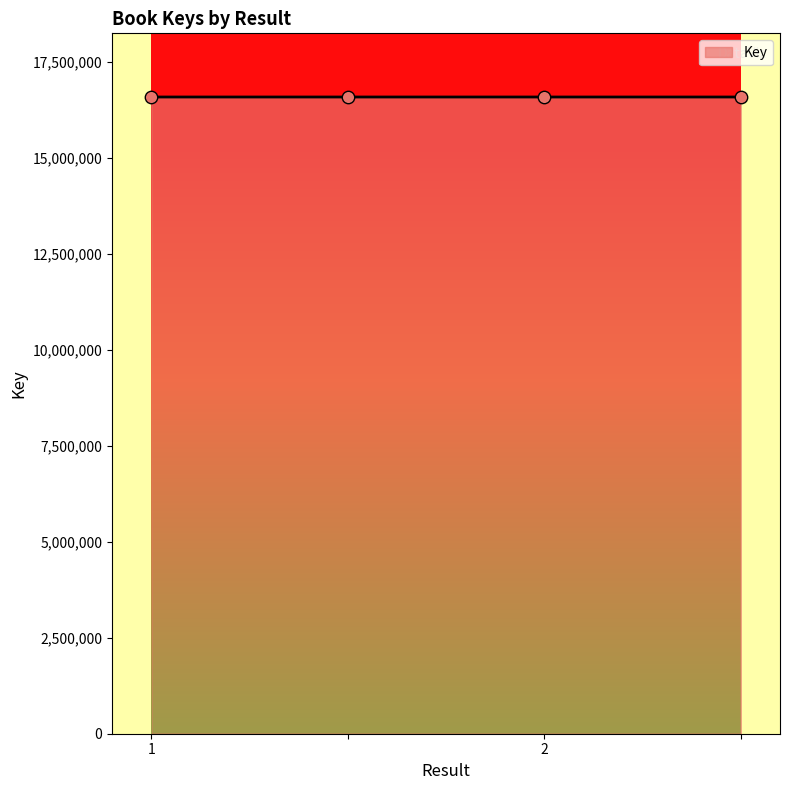

True or false: there are more than 1 points higher than both neighbors.

False